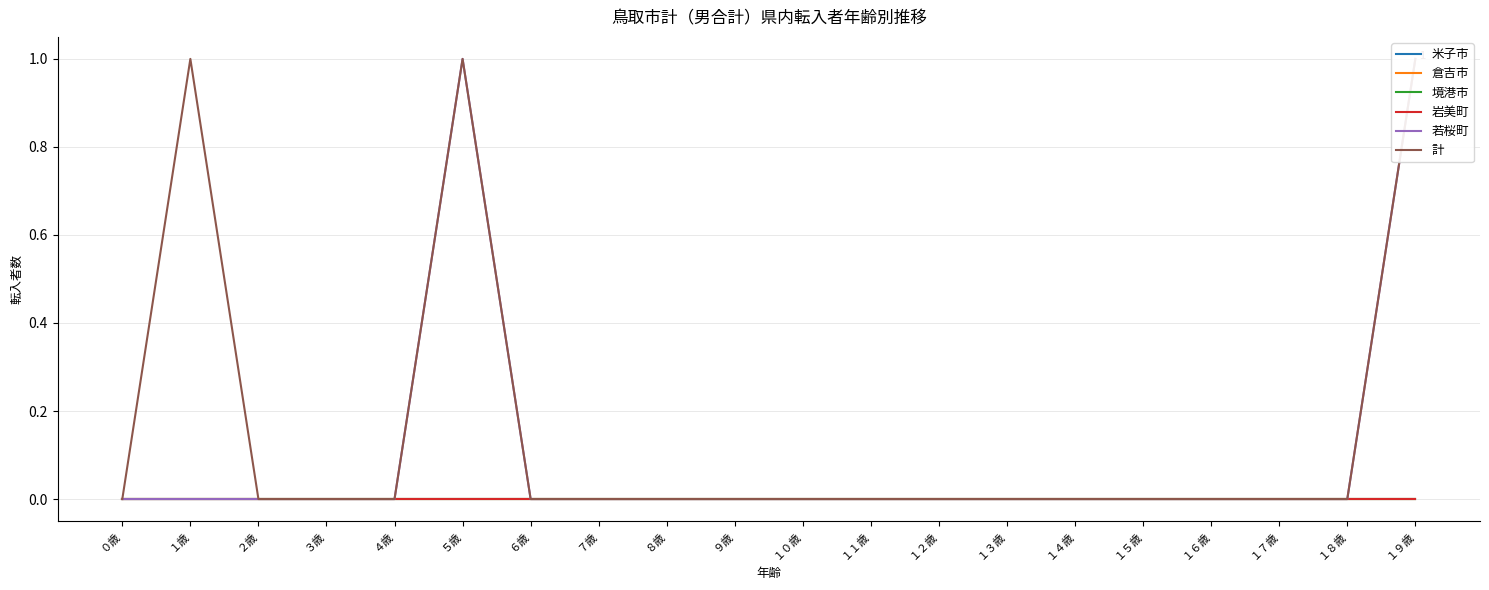

Does the chart have visible grid lines?

Yes